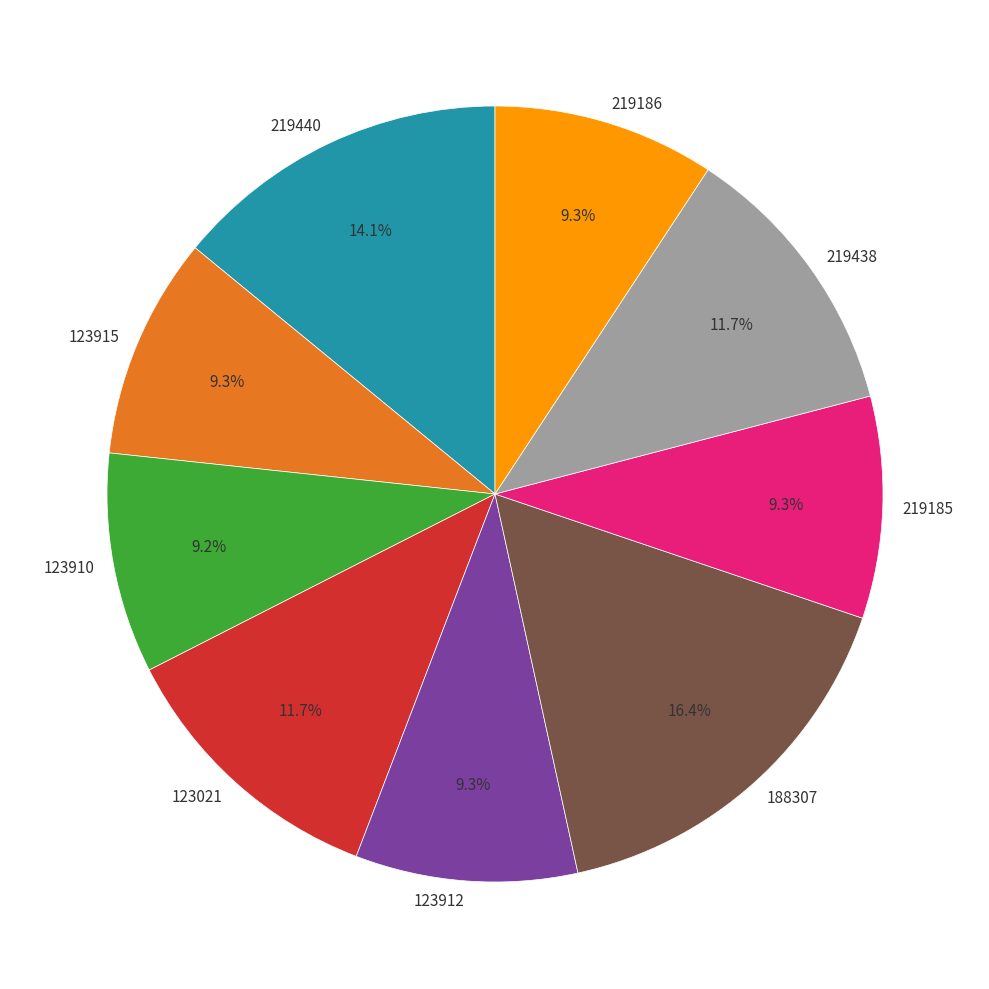

Which has a higher value, 219185 or 219438?

219438